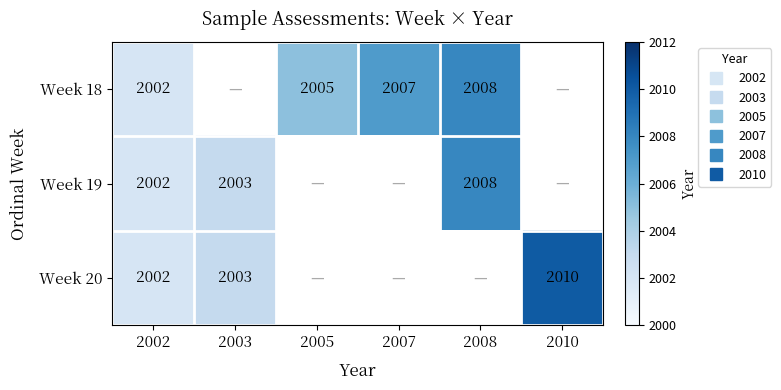

Count the number of data series in this chart.

3